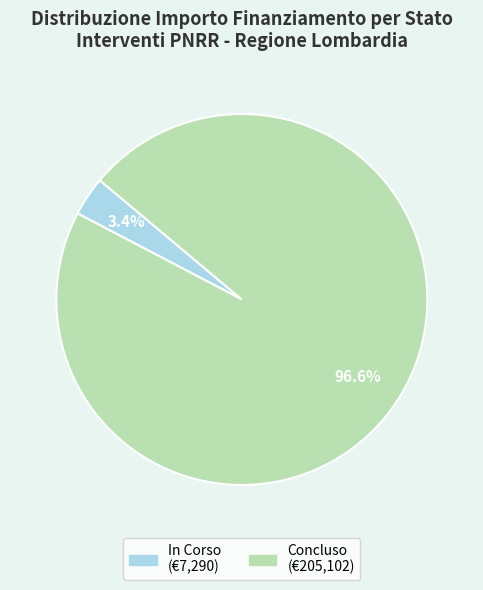

Does any single category account for the majority?

Yes